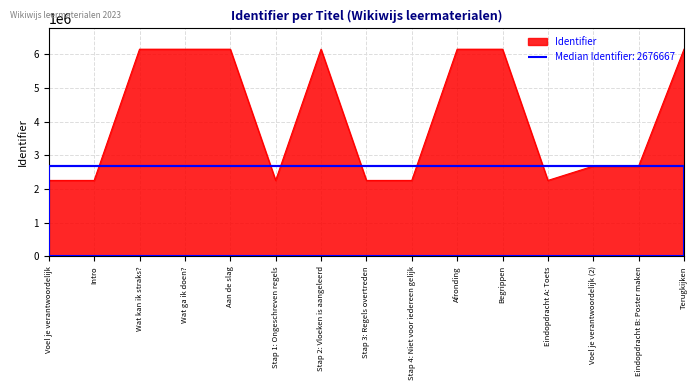

What is the minimum value shown in the chart?

2251793